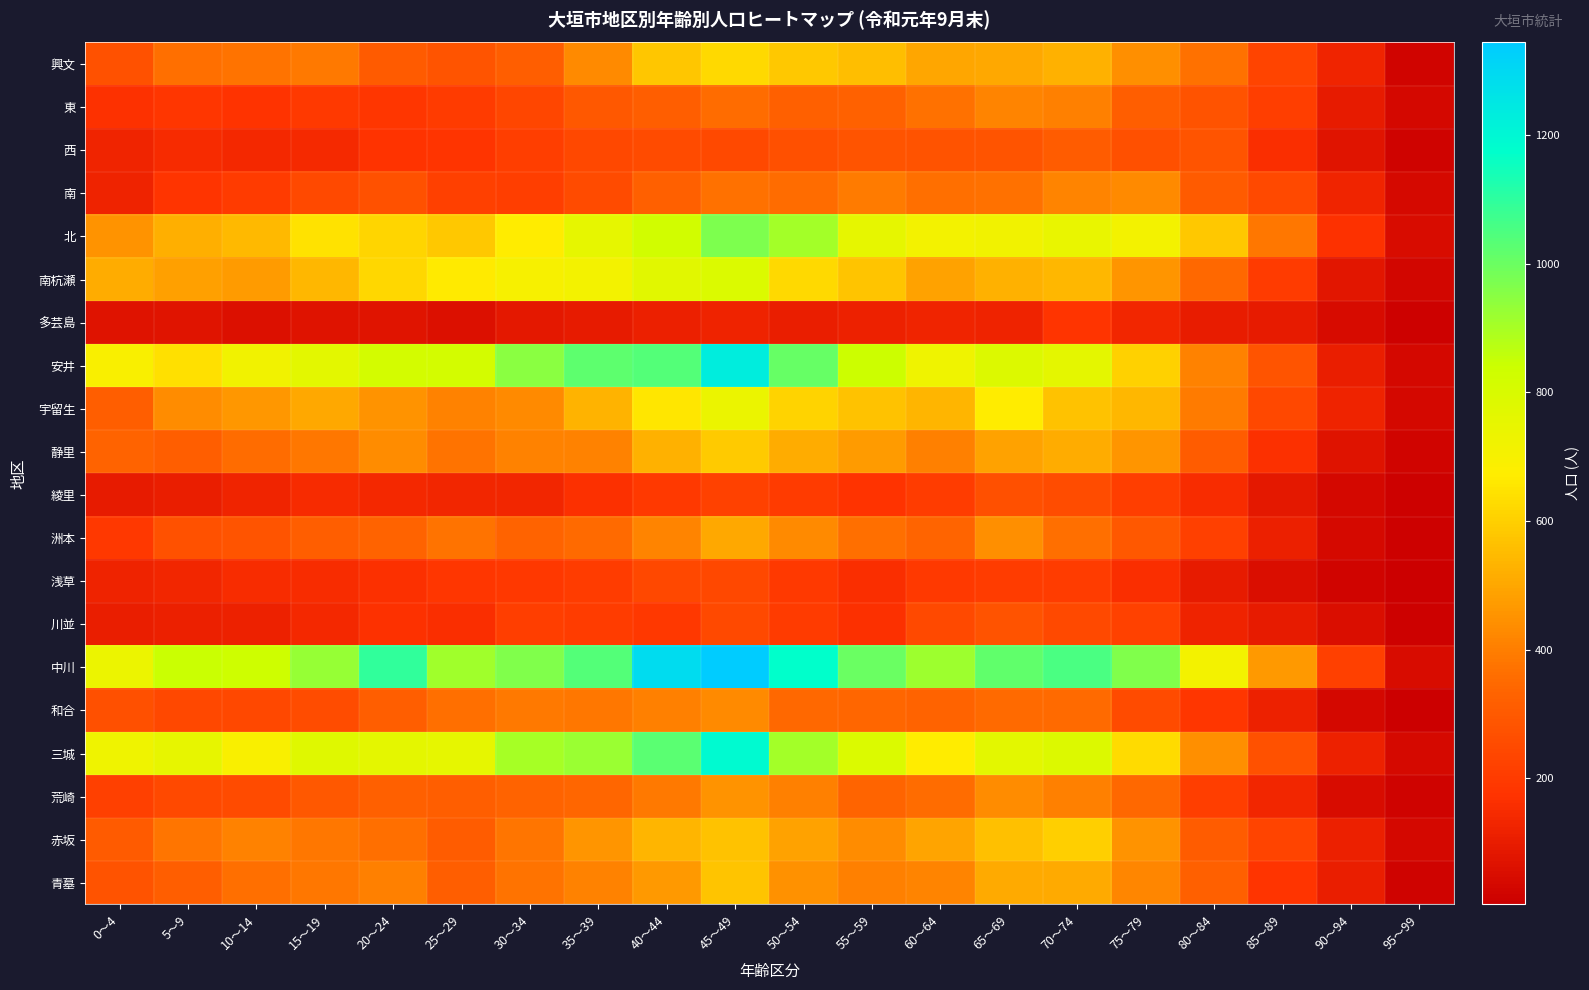

Between 10～14 and 90～94, which is larger?

10～14